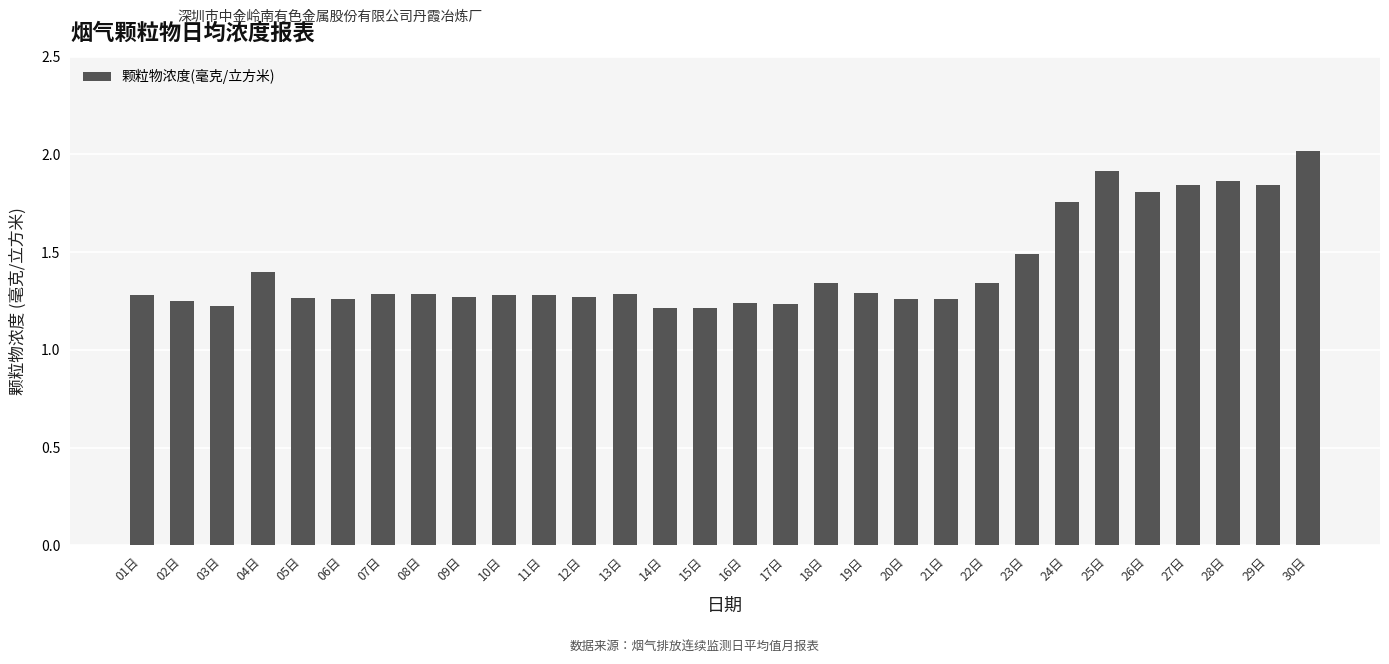

Count the number of categories in the chart.

30